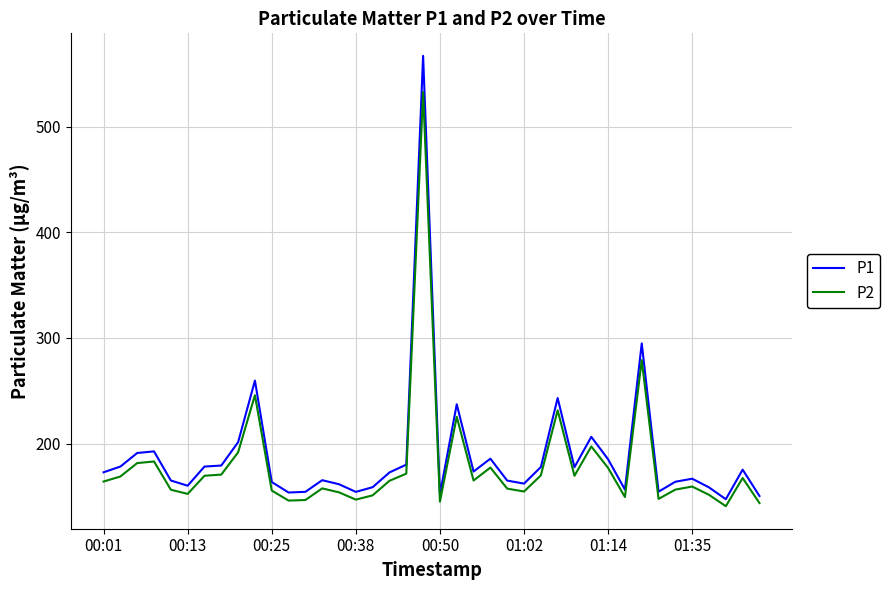

Which series has the largest total across all categories?

P1